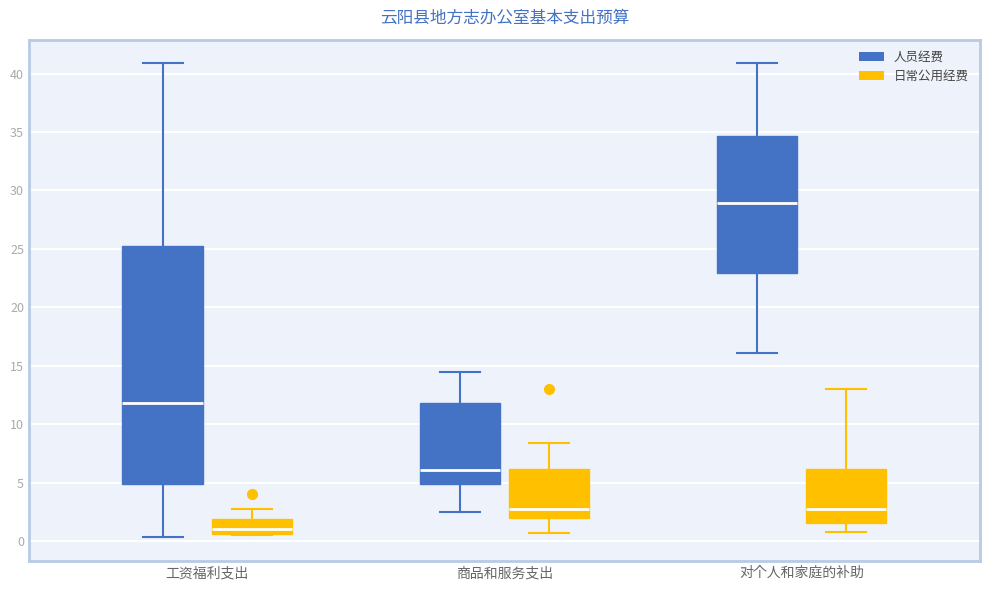

Which box has the highest median line?

对个人和家庭的补助 (人员经费)